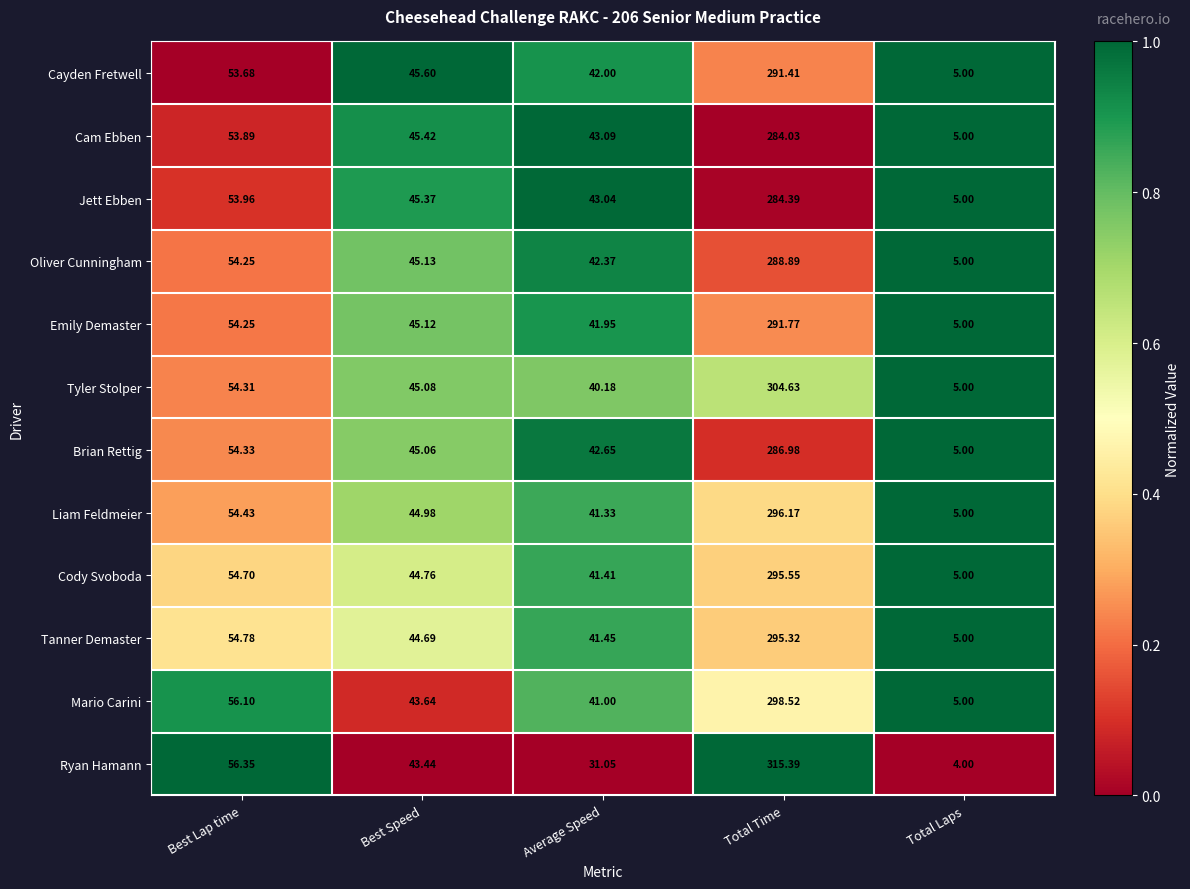

Which category has the lowest value across all series?

Total Laps